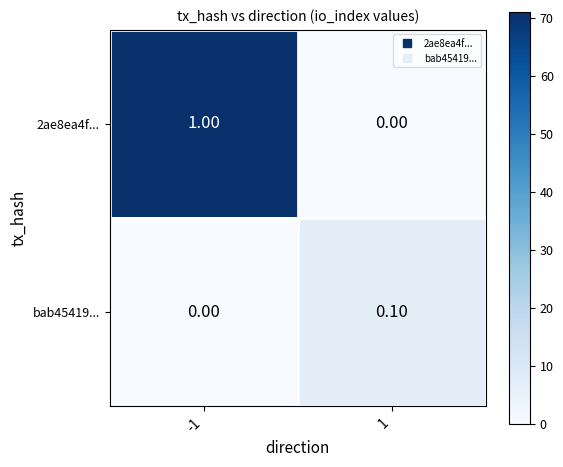

Rank the series at -1 from highest to lowest value.

2ae8ea4f..., bab45419...